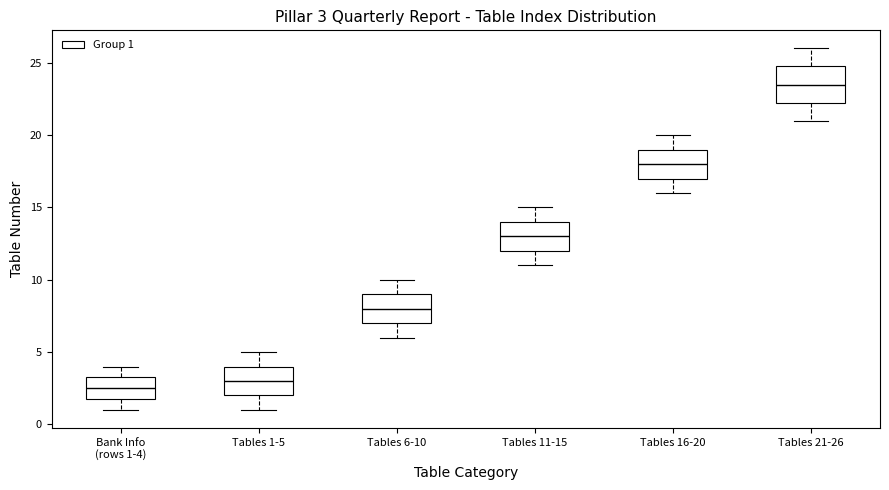

Comparing the boxes themselves (not the whiskers), which one is the tallest?

Tables 21-26